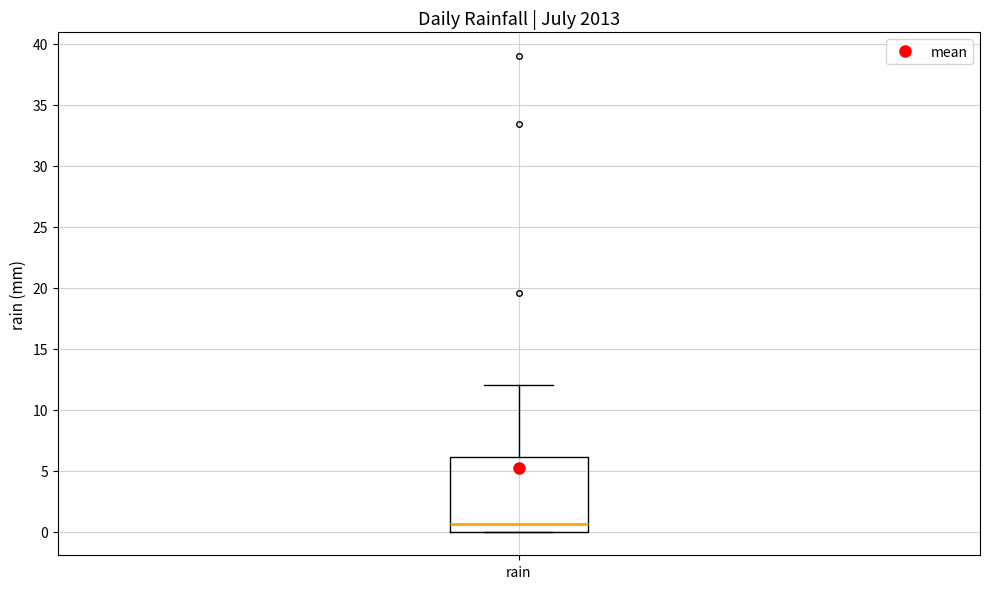

Read this box plot against the y-axis: the position of the median line, the range covered by the box, and the ends of both whiskers. The values are not printed on the chart, so give them approximately, as read against the axis.

median 0.5, box 0.0 to 6.0, whiskers 0.0 to 12.0